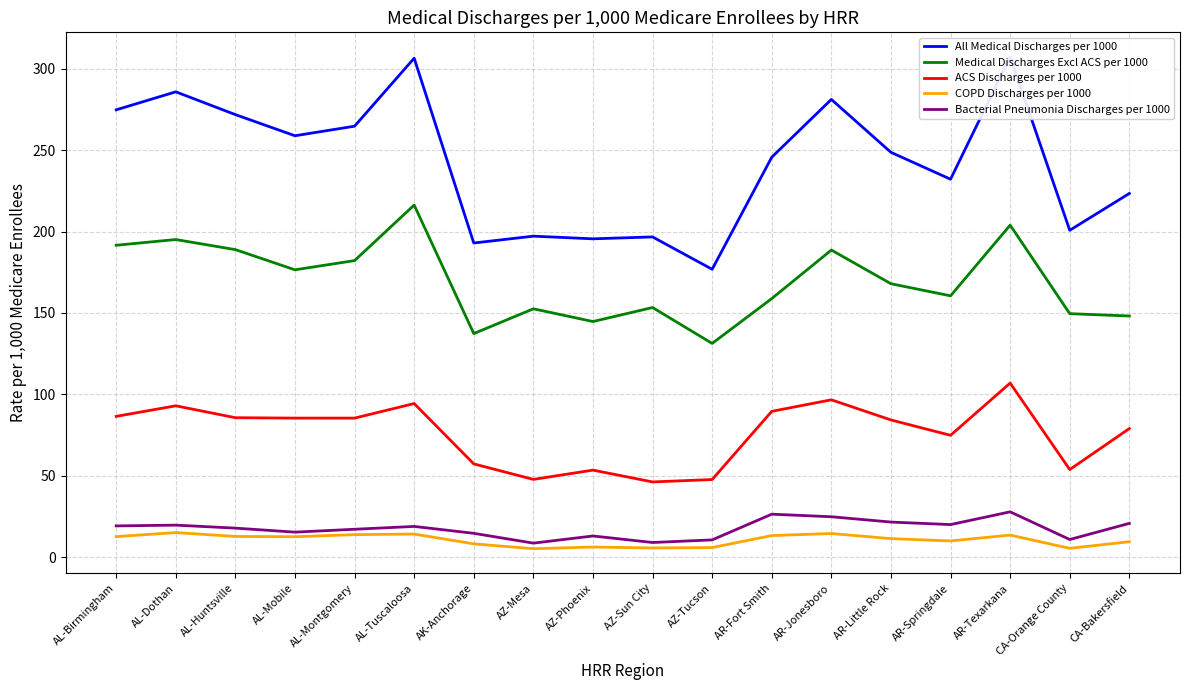

Where is ACS Discharges per 1000 nearest to the value 76?

AR-Springdale